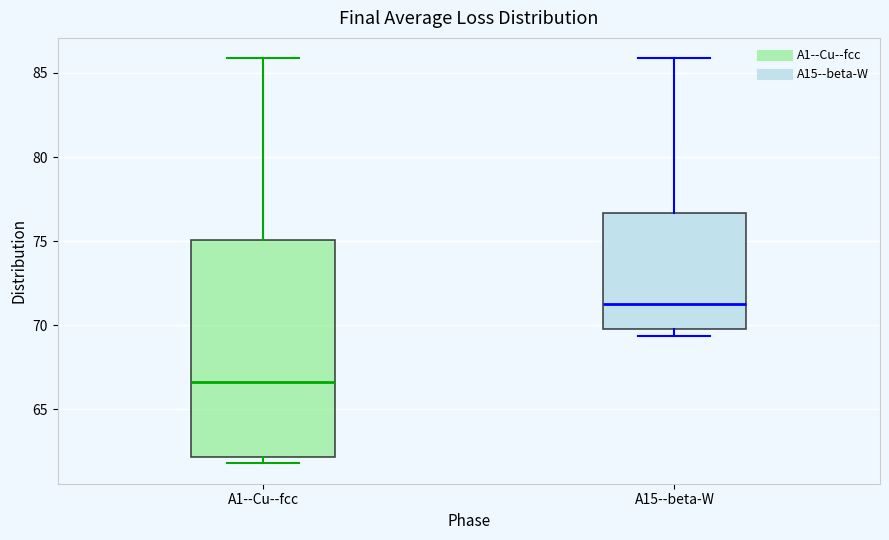

Reading left to right, transcribe this box plot: for each box, give where its median line is, the range the box spans, and where its two whiskers end, as read against the y-axis. The values are not printed on the chart, so give them approximately, as read against the axis.

A1--Cu--fcc: median 66.5, box 62.0 to 75.0, whiskers 62.0 (just below the box's lower edge) to 86.0
A15--beta-W: median 71.0, box 69.5 to 76.5, whiskers 69.5 (just below the box's lower edge) to 86.0